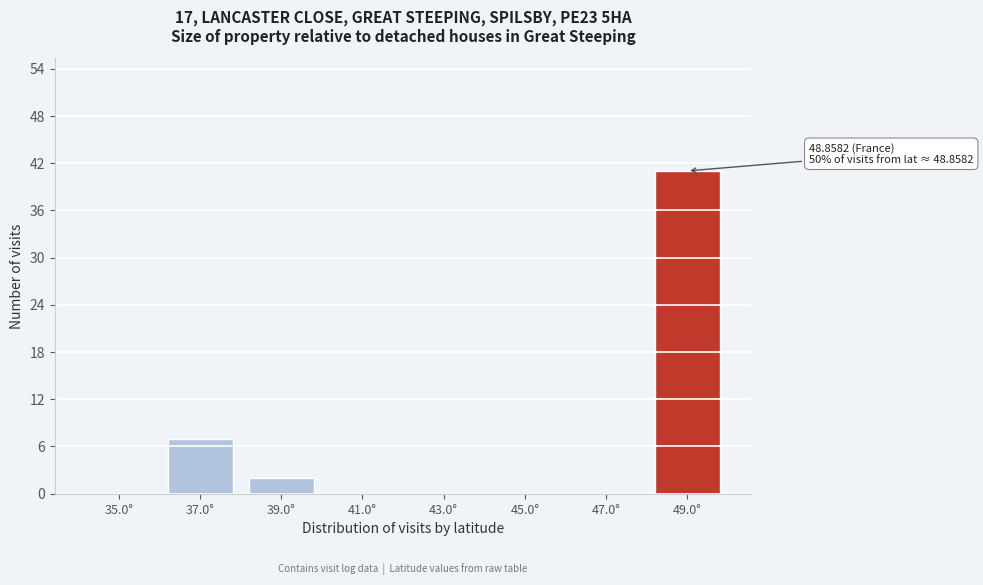

Reading left to right, what are all the values shown in this chart?

35.0°=0	37.0°=7	39.0°=2	41.0°=0	43.0°=0	45.0°=0	47.0°=0	49.0°=41